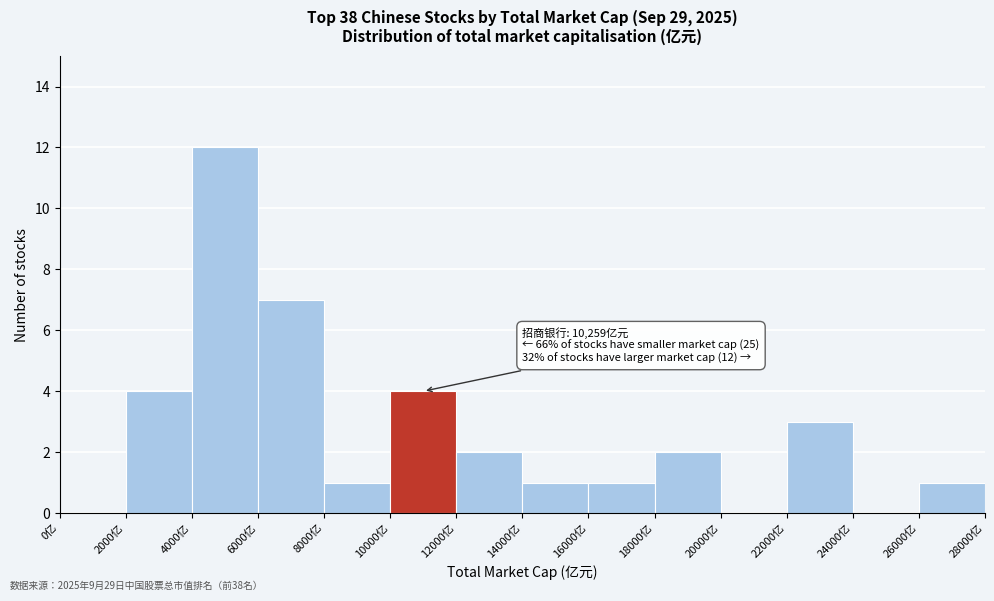

Which range on the x-axis has the tallest bar?

4000 to 6000